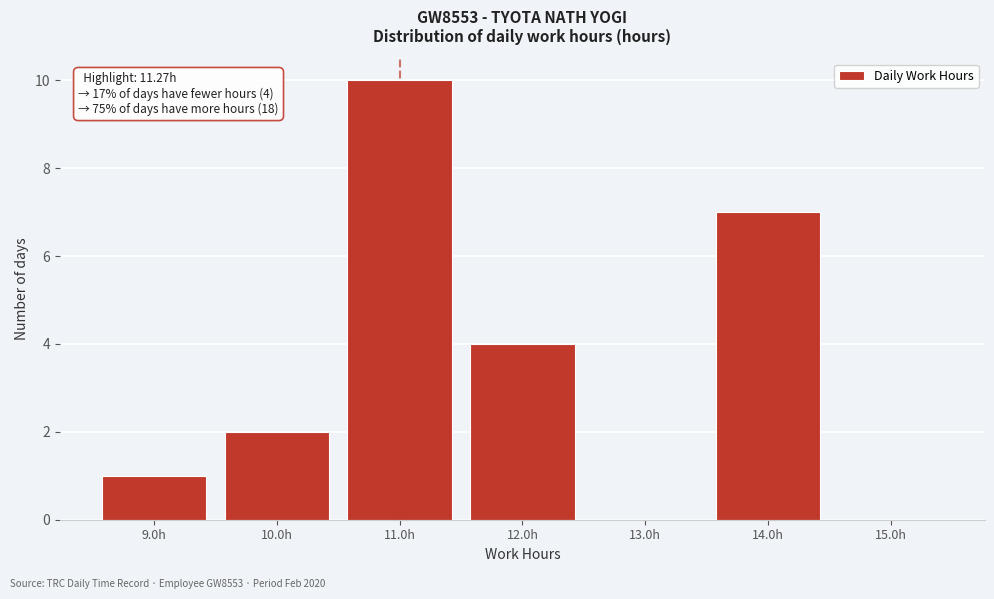

Reading right to left, extract all data points from this chart.

15.0h=0	14.0h=7	13.0h=0	12.0h=4	11.0h=10	10.0h=2	9.0h=1